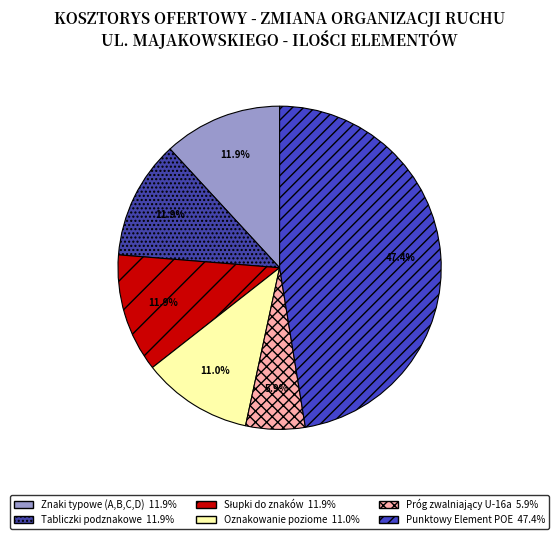

Does any single category account for the majority?

No